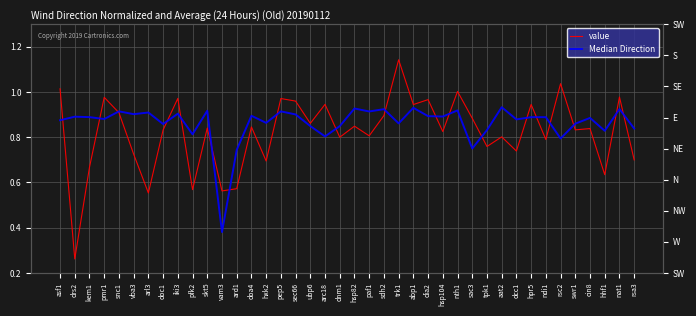

List the series in order of their overall mean, highest first.

Median Direction, value